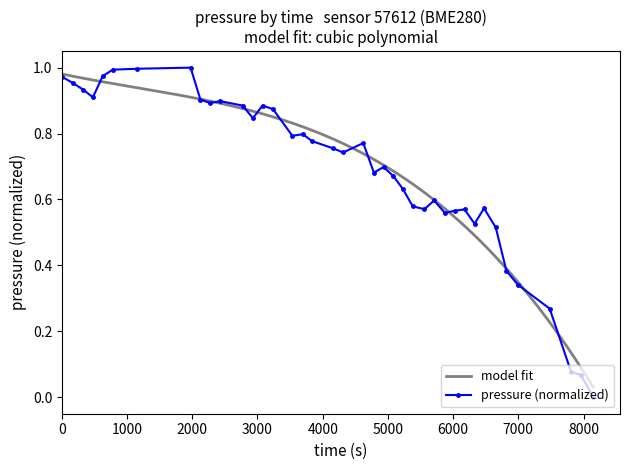

What is the value of the 18th point from the left?

0.8